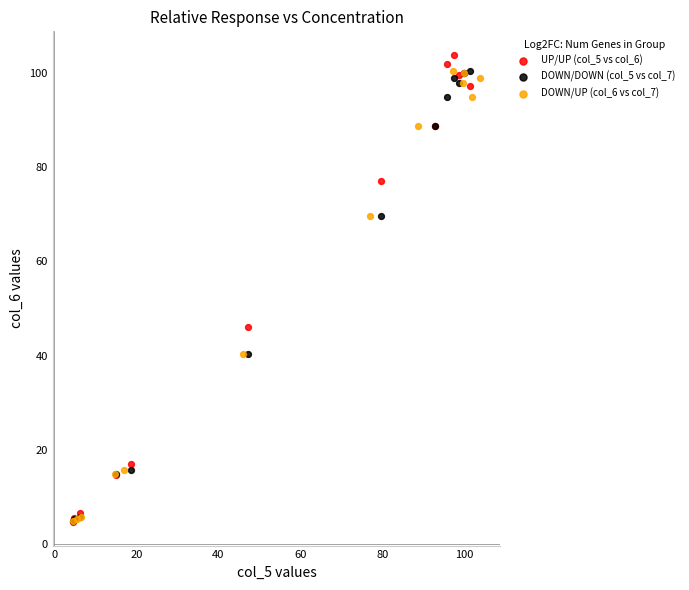

What are all the series names shown in the legend?

UP/UP (col_5 vs col_6), DOWN/DOWN (col_5 vs col_7), DOWN/UP (col_6 vs col_7)